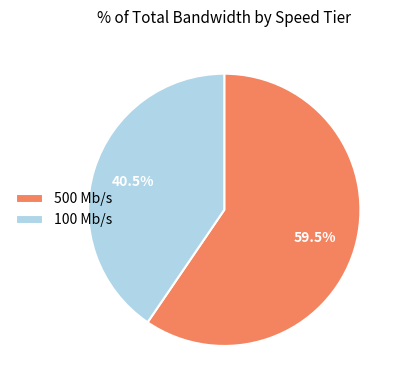

What is the largest slice in the pie chart?

500 Mb/s